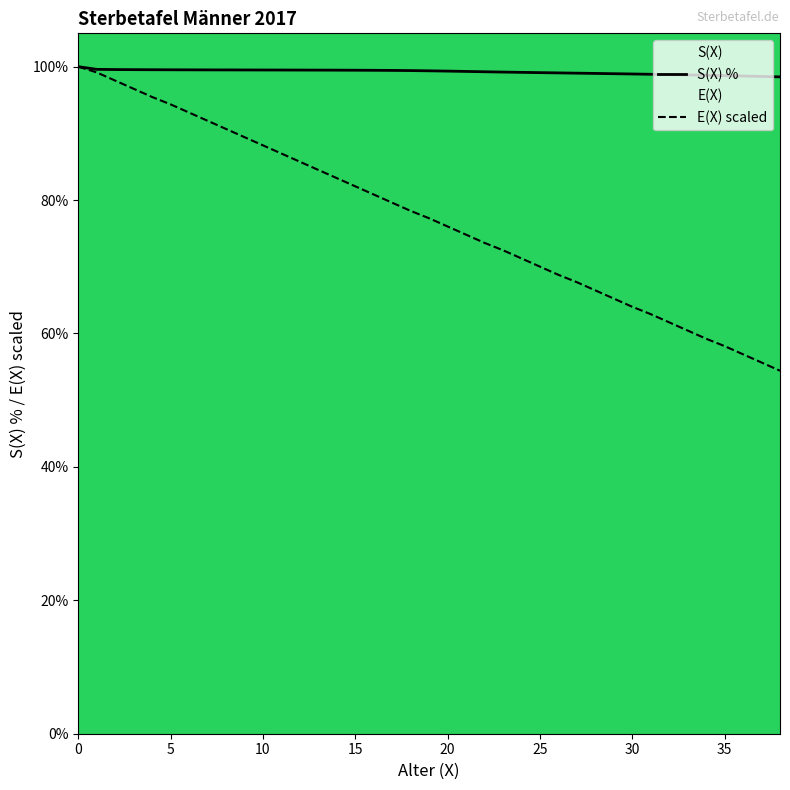

What is the maximum value for S(X)?

100.0